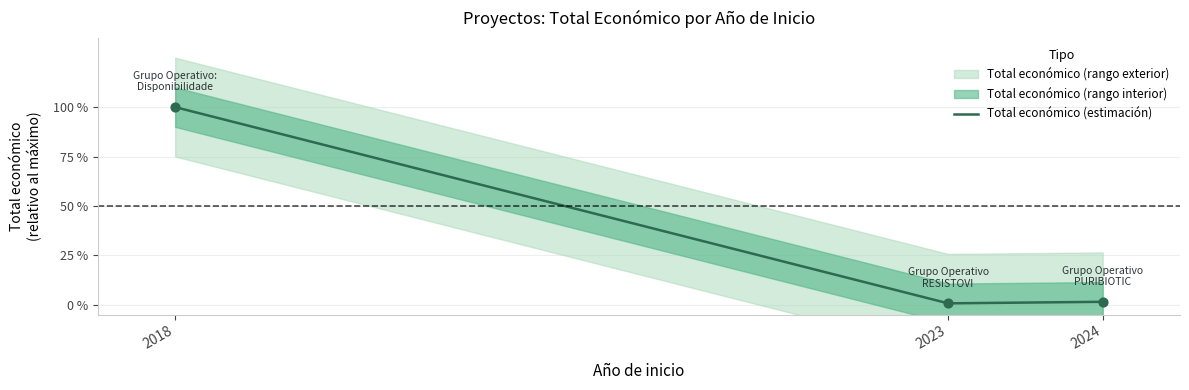

Between 2024 and 2023, which is larger?

2024